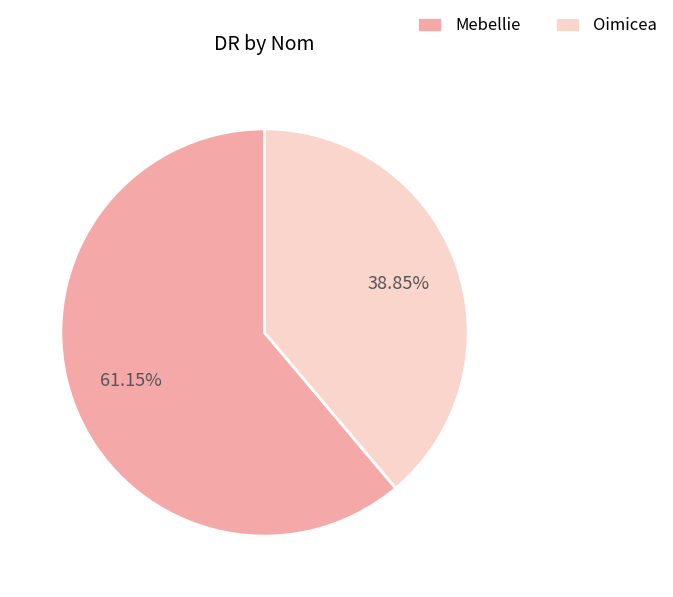

Does Mebellie represent more than half of the total?

Yes